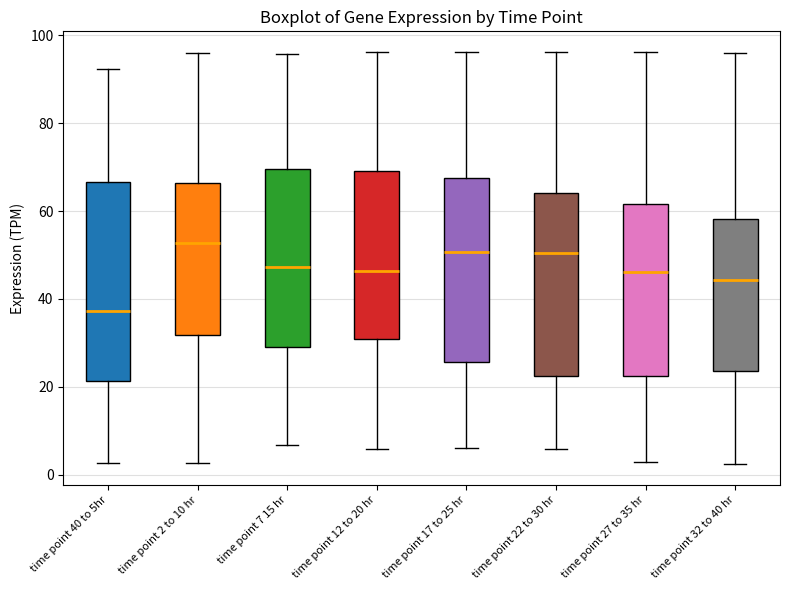

Comparing the boxes themselves (not the whiskers), which one is the tallest?

time point 40 to 5hr